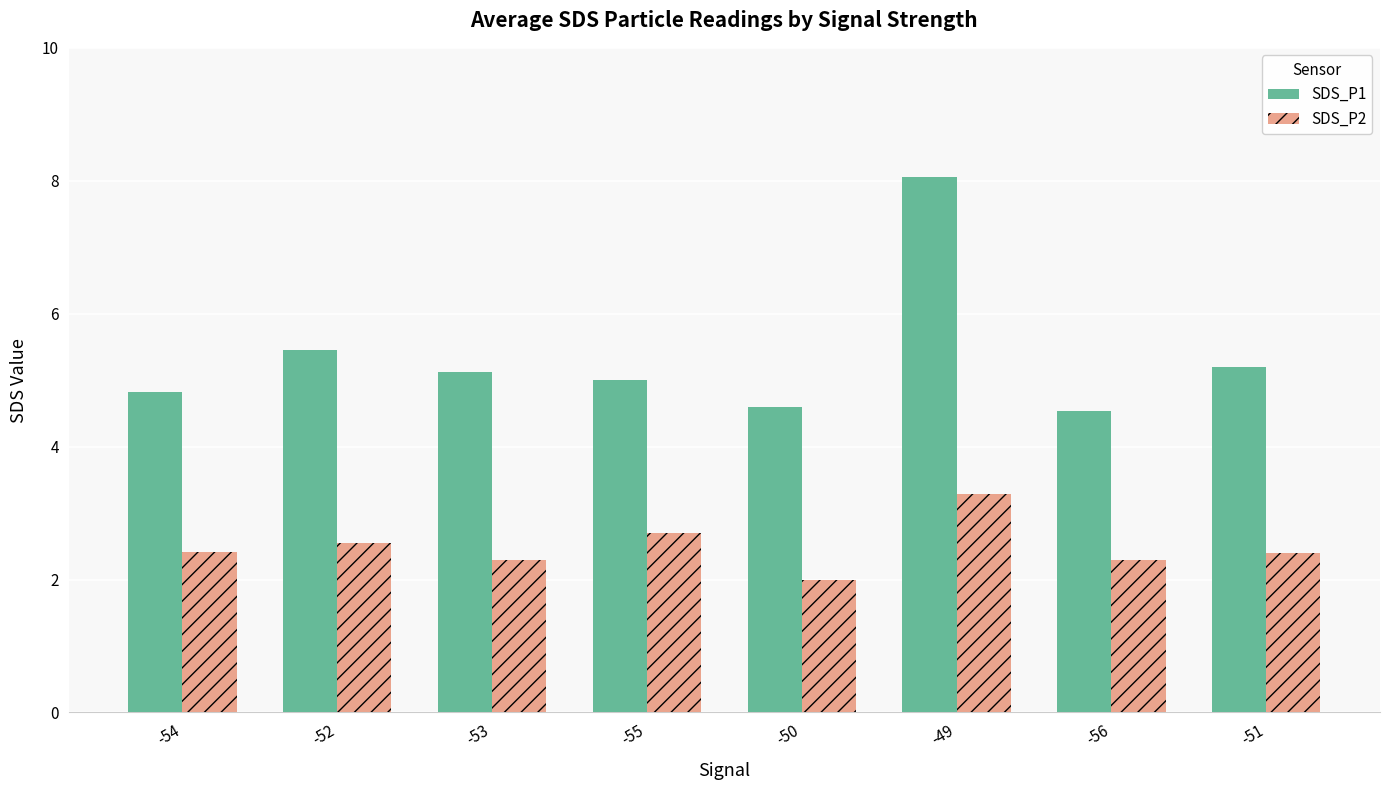

How many groups of bars are there?

8